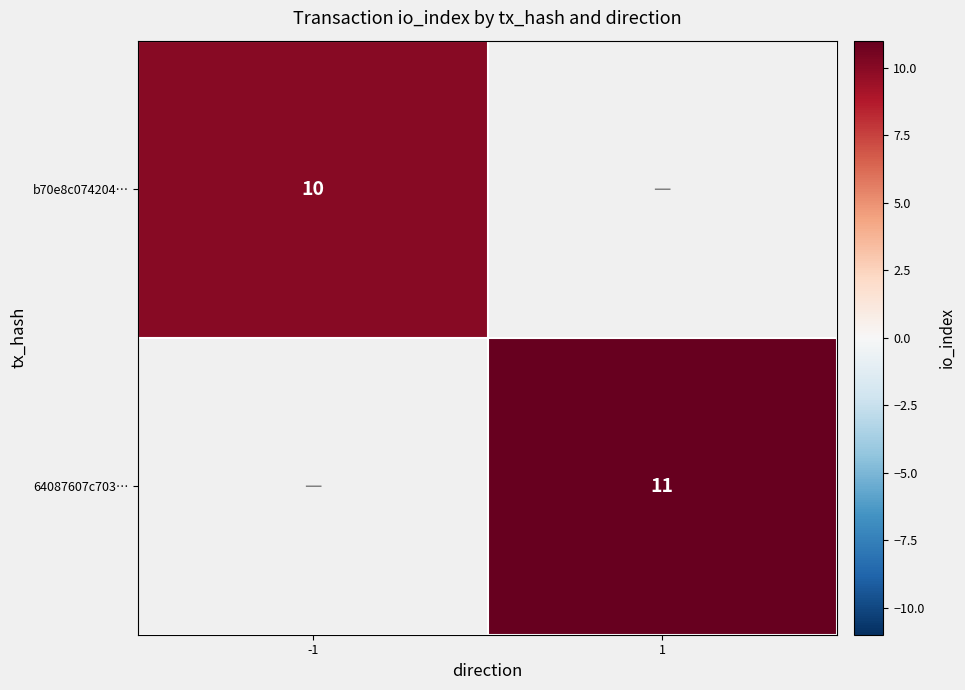

At how many categories does at least one series exceed 10?

1